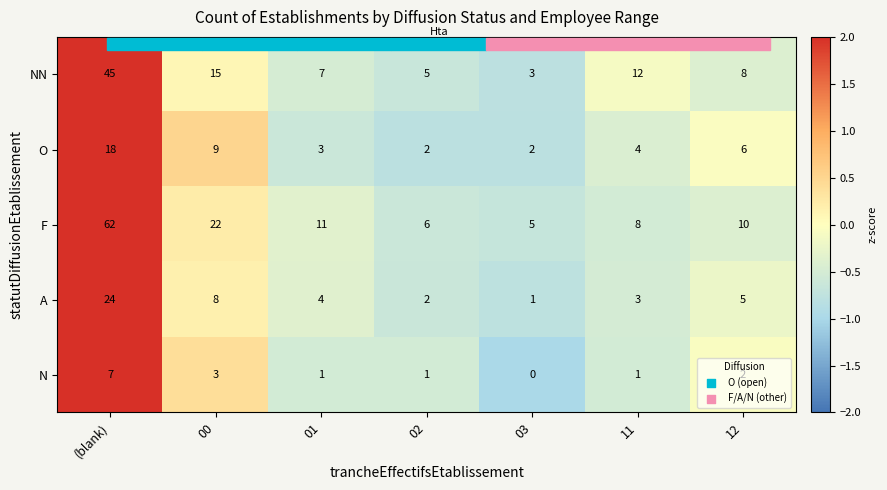

How many values in the O series are below 4?

3